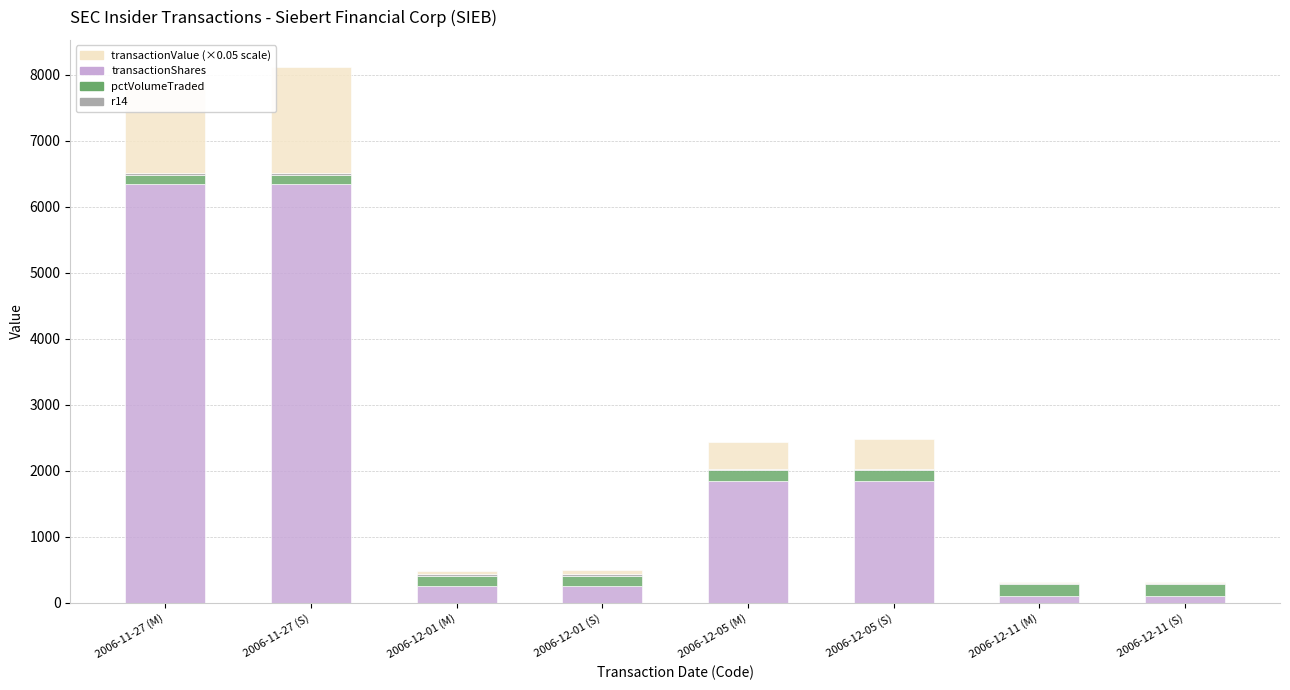

Are the bars horizontal?

No